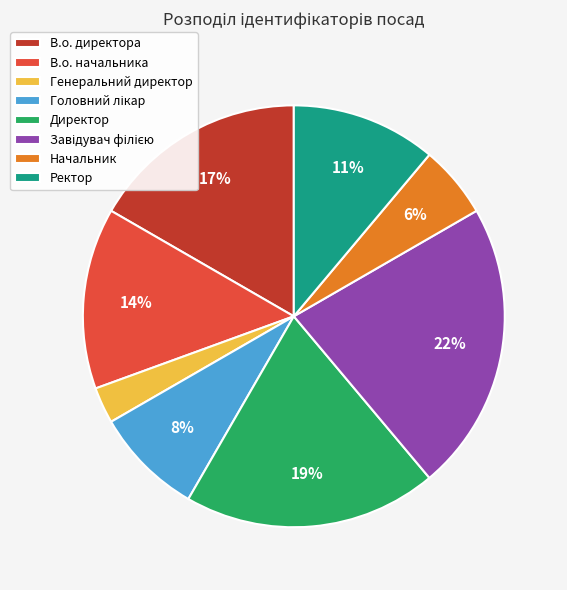

Do Начальник and Генеральний директор together represent more than half of the pie?

No